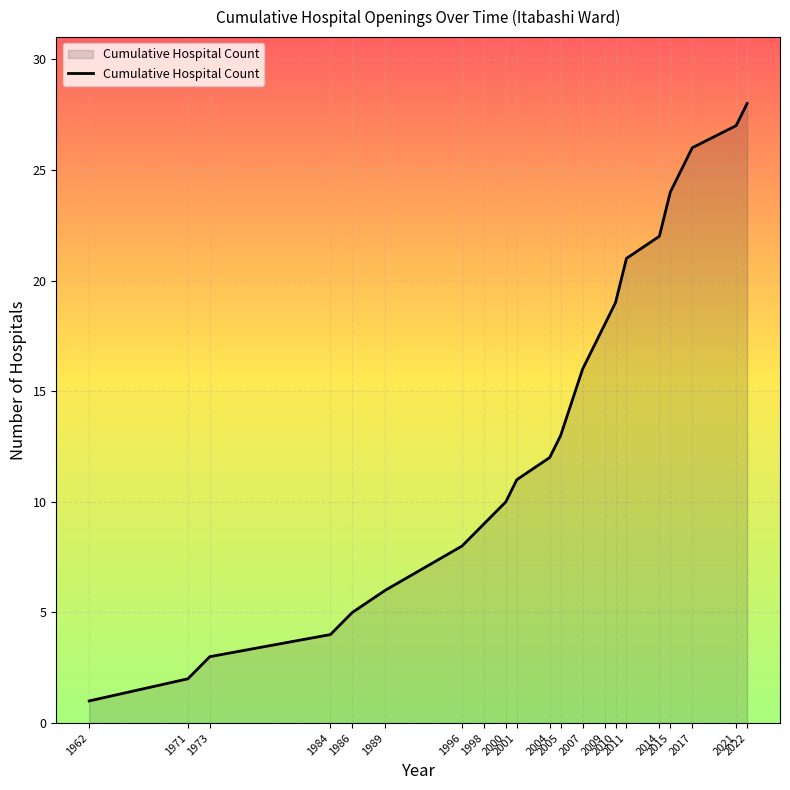

Which category has the lowest value across all series?

1962